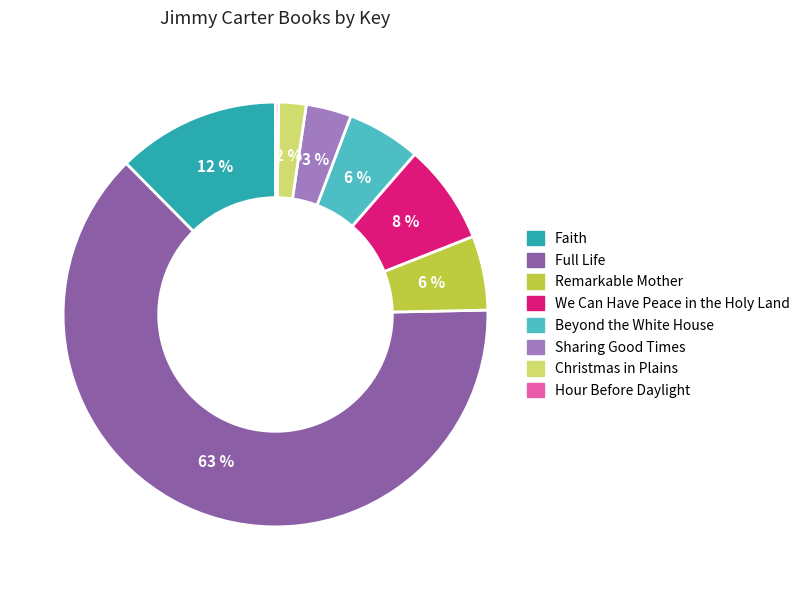

To the nearest percent, what is the average slice percentage?

12%